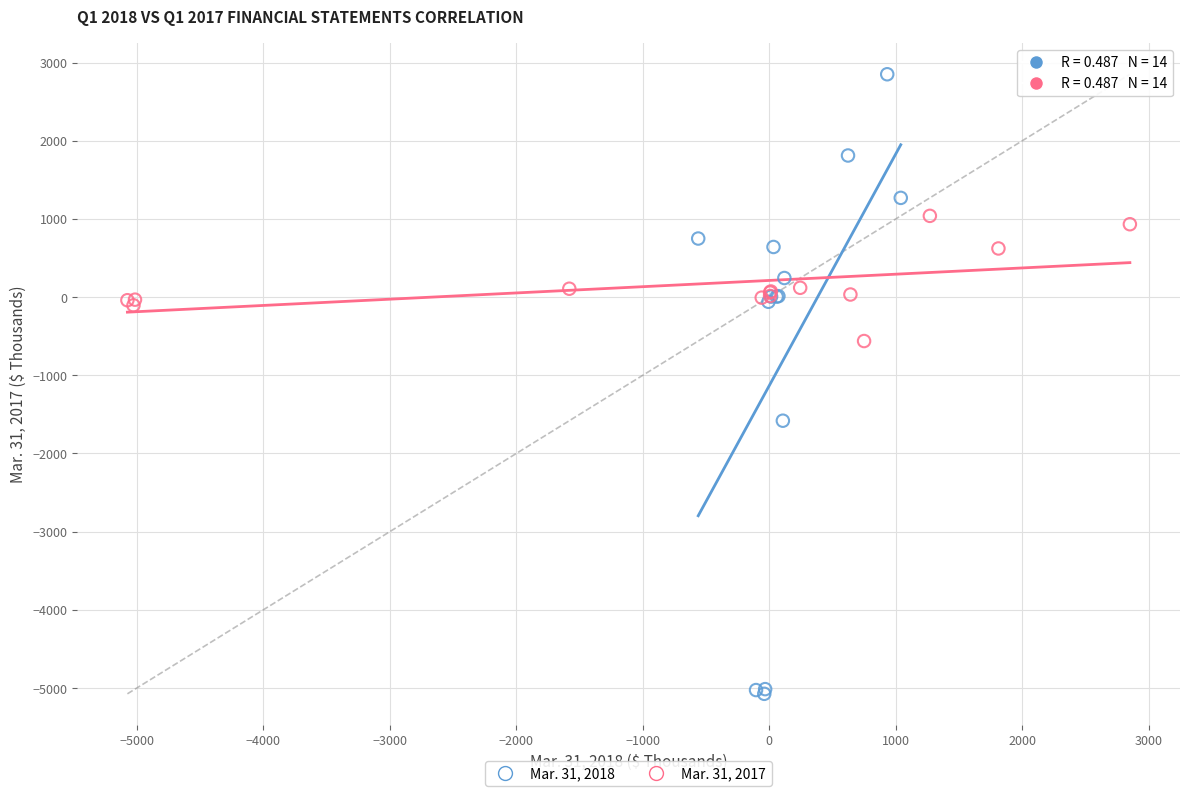

What are all the series names shown in the legend?

Mar. 31, 2018, Mar. 31, 2017